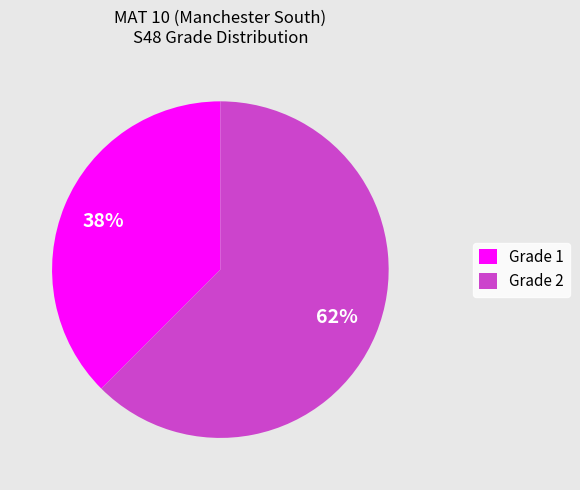

To the nearest percent, what is the average slice percentage?

50%